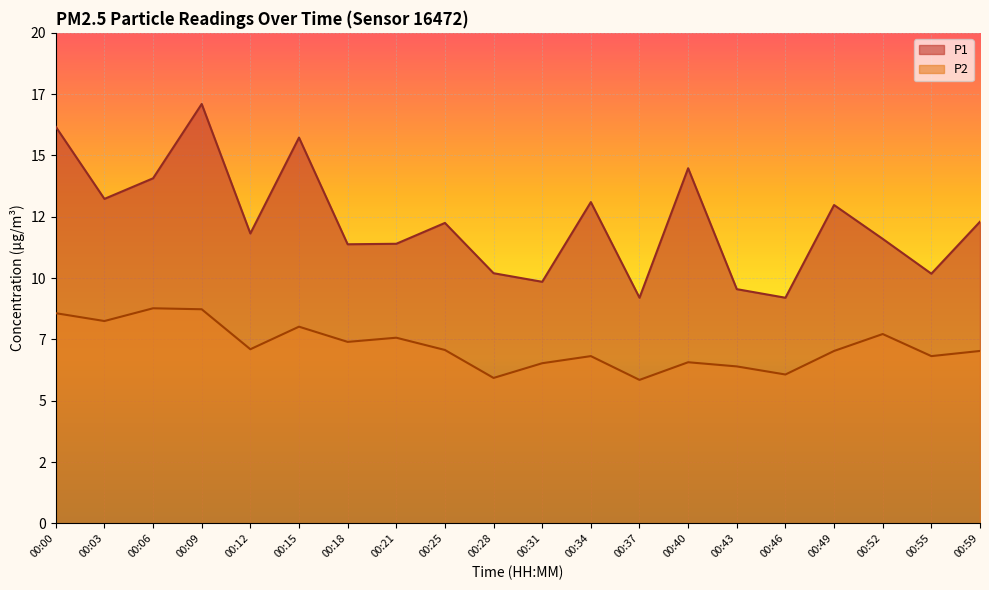

How many data points in P2 are less than 7?

8